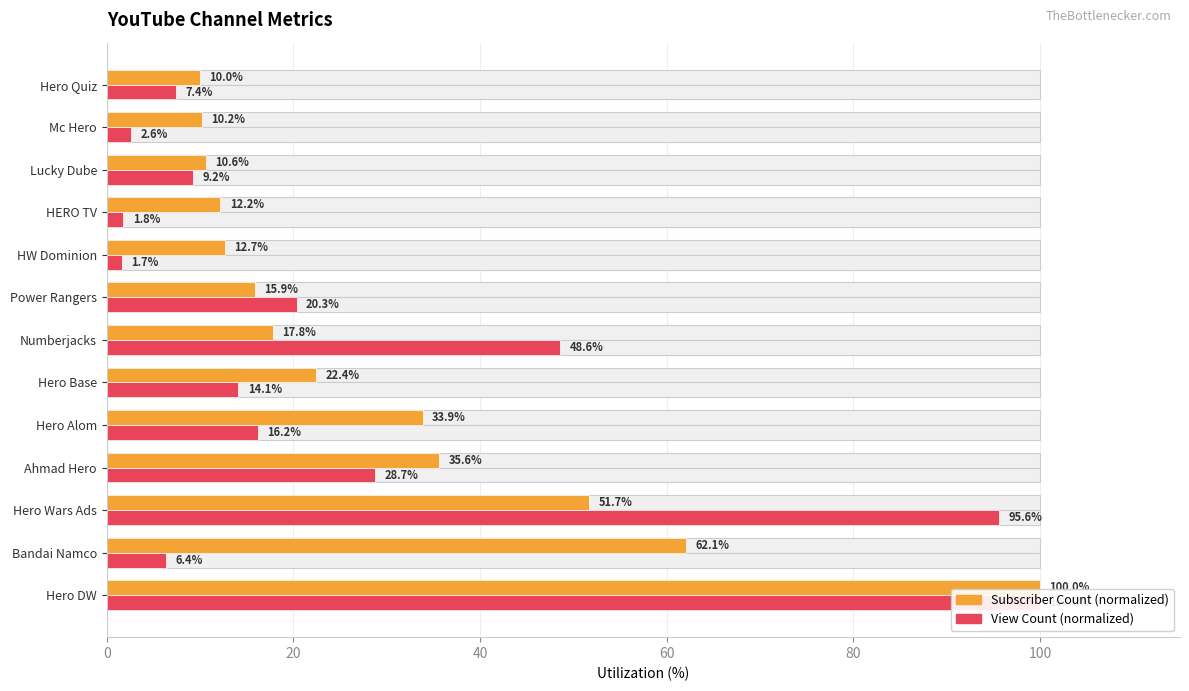

What is the approximate value of View Count (normalized) at Mc Hero?

2.6